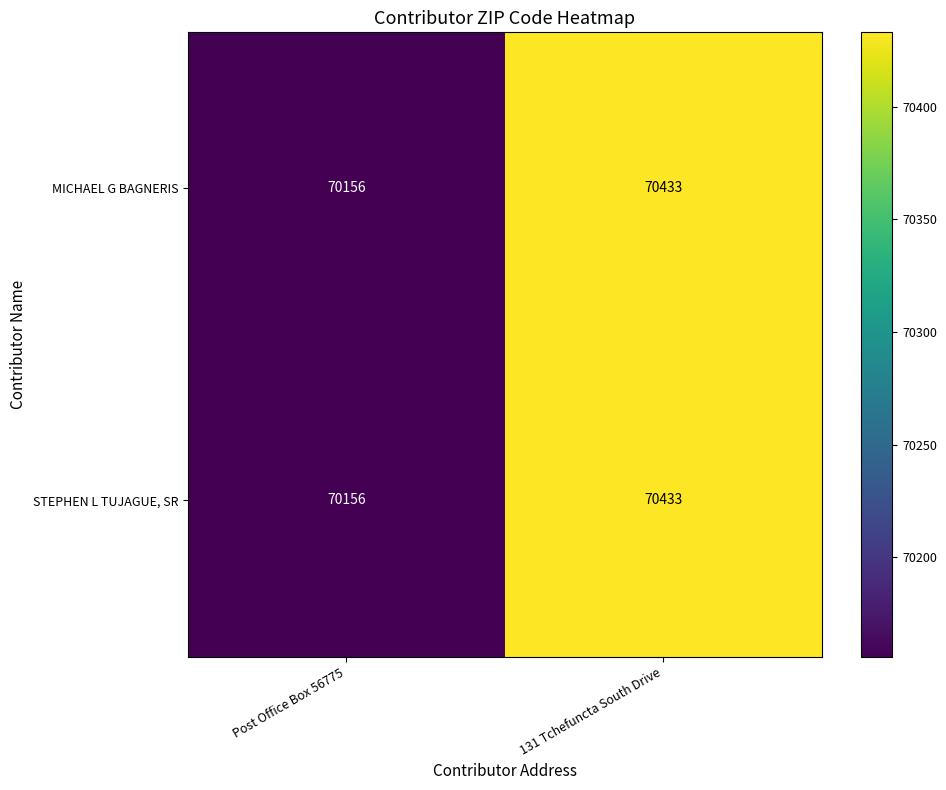

What is the total value across all series at Post Office Box 56775?

140312